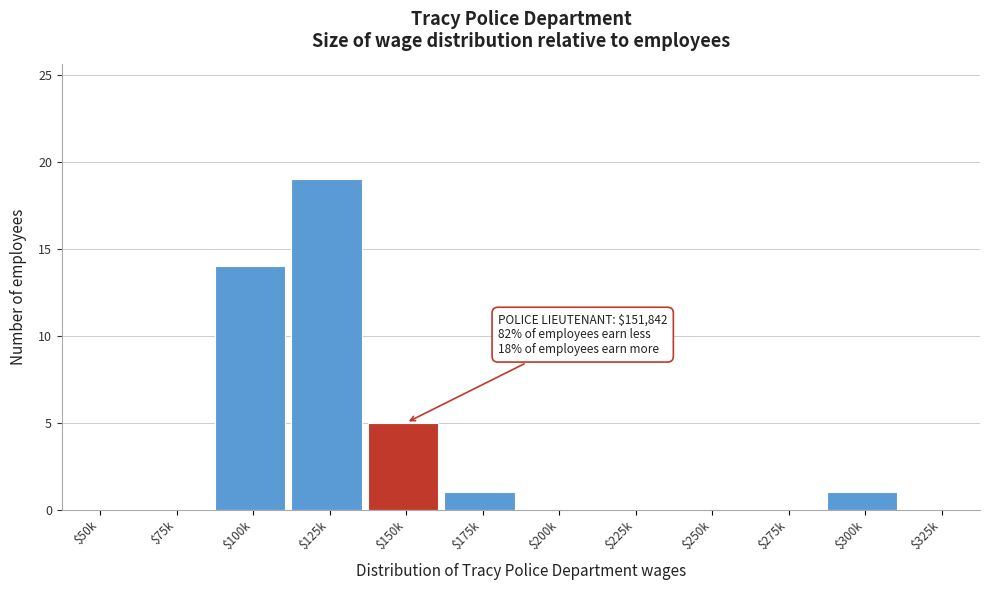

Which category has the highest value across all series?

$125k